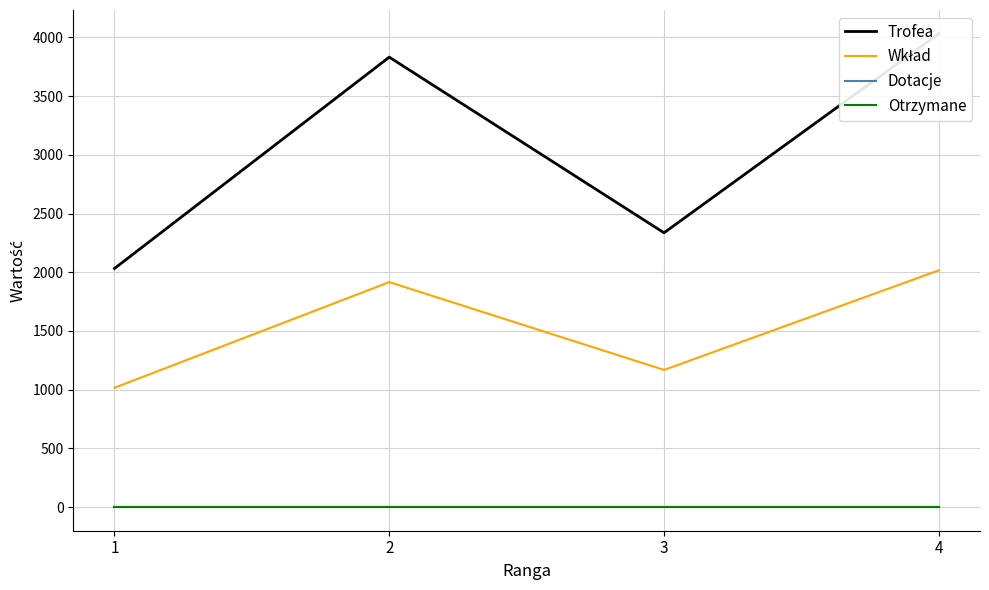

Reading left to right, transcribe all the data shown in this chart.

Trofea: 1=2032	2=3832	3=2336	4=4032
Wkład: 1=1016	2=1916	3=1168	4=2016
Dotacje: 1=0	2=0	3=0	4=0
Otrzymane: 1=0	2=0	3=0	4=0